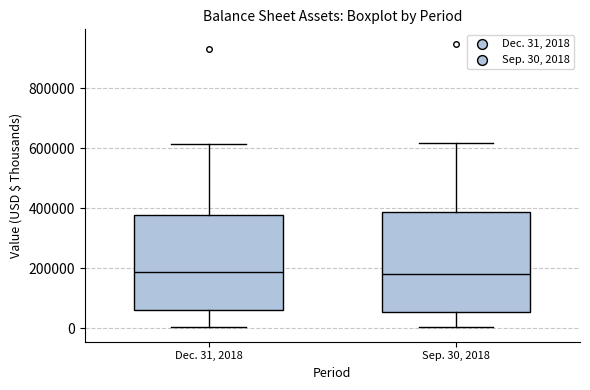

Reading left to right, transcribe this box plot: for each box, give where its median line is, the range the box spans, and where its two whiskers end, as read against the y-axis. The values are not printed on the chart, so give them approximately, as read against the axis.

Dec. 31, 2018: median 180000, box 60000 to 380000, whiskers 0 to 620000
Sep. 30, 2018: median 180000, box 60000 to 380000, whiskers 0 to 620000